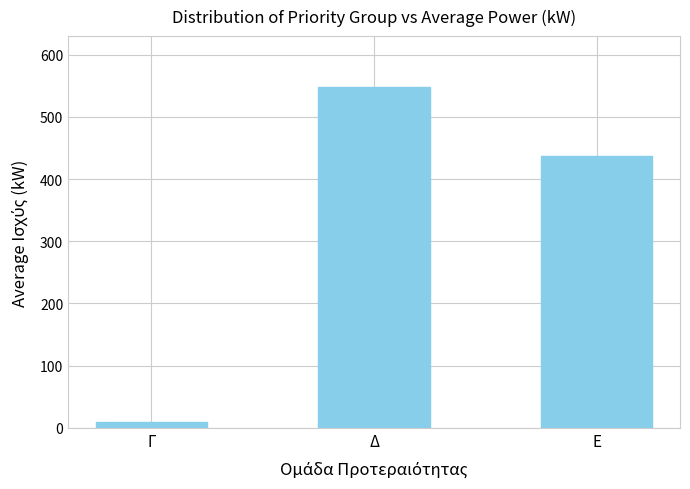

Rank the categories by value from highest to lowest.

Δ, Ε, Γ